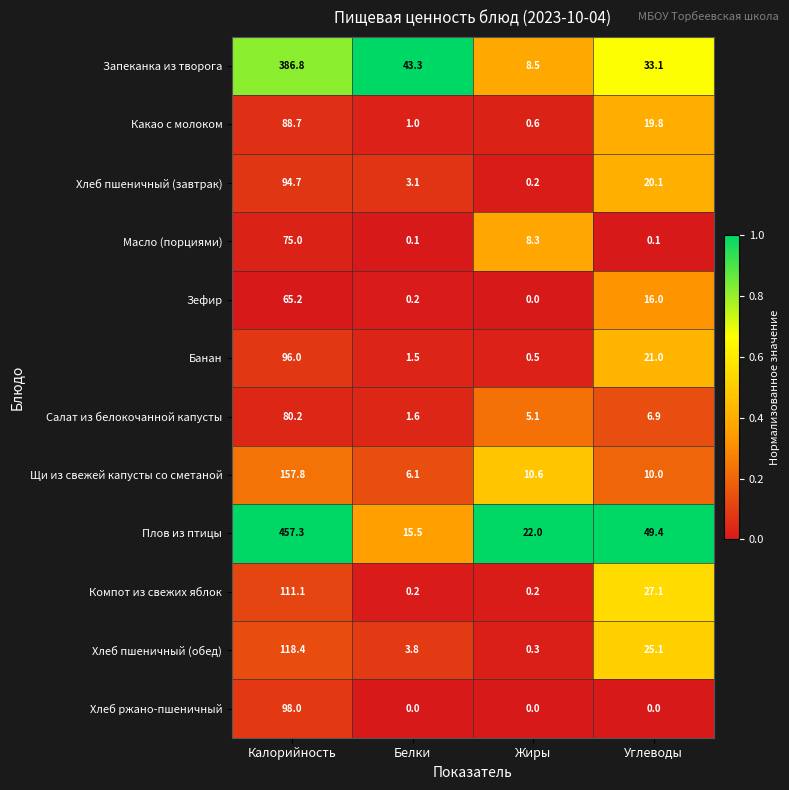

At how many categories does at least one series exceed 0?

4